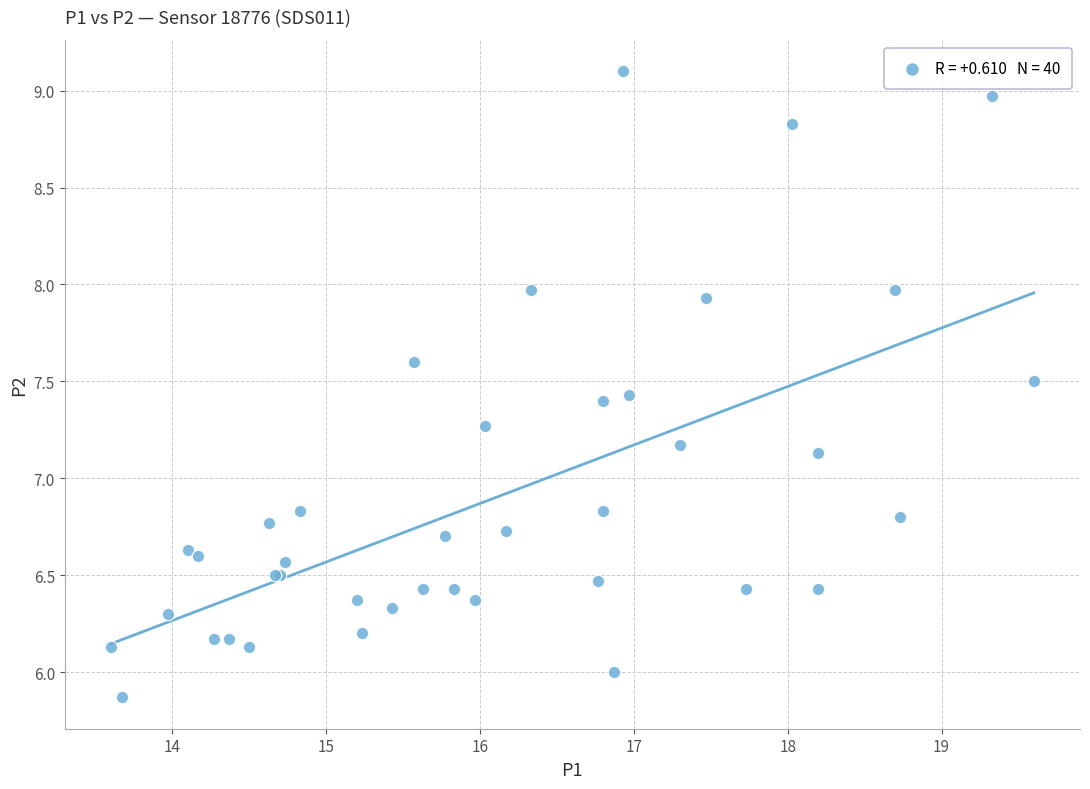

What Y value in the scatter plot is closest to 7?

7.1